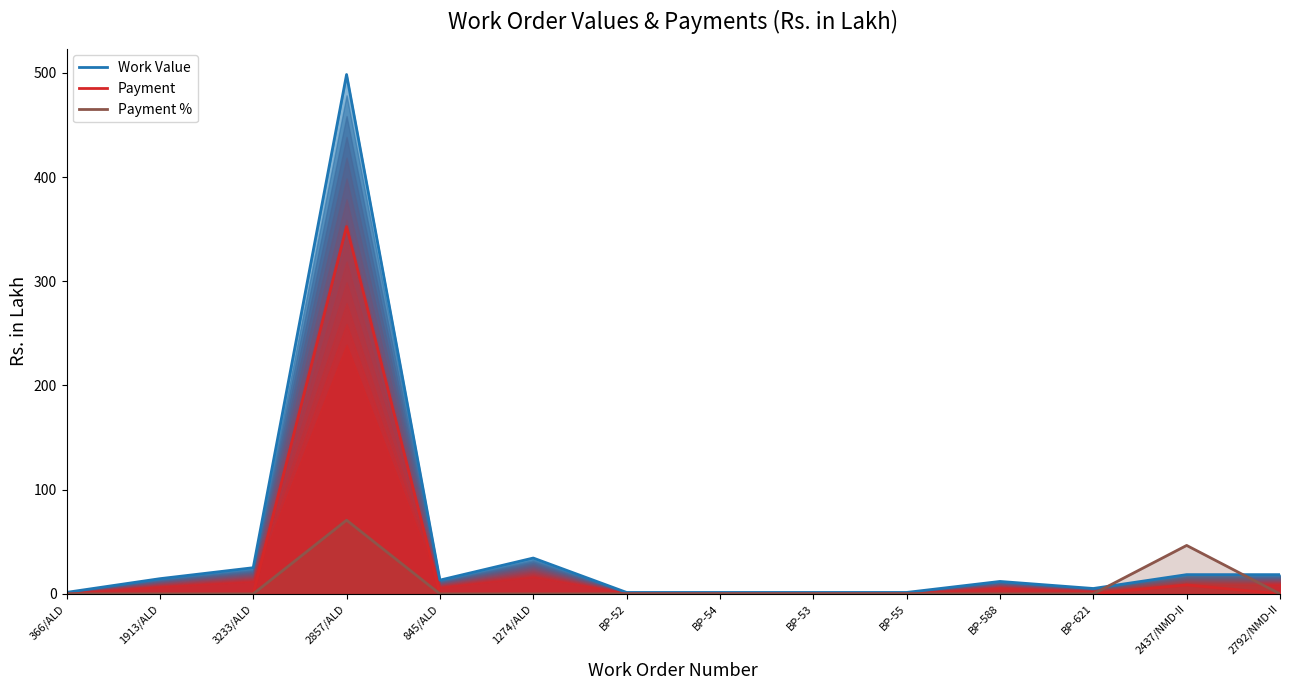

How many lines are shown in the chart?

3